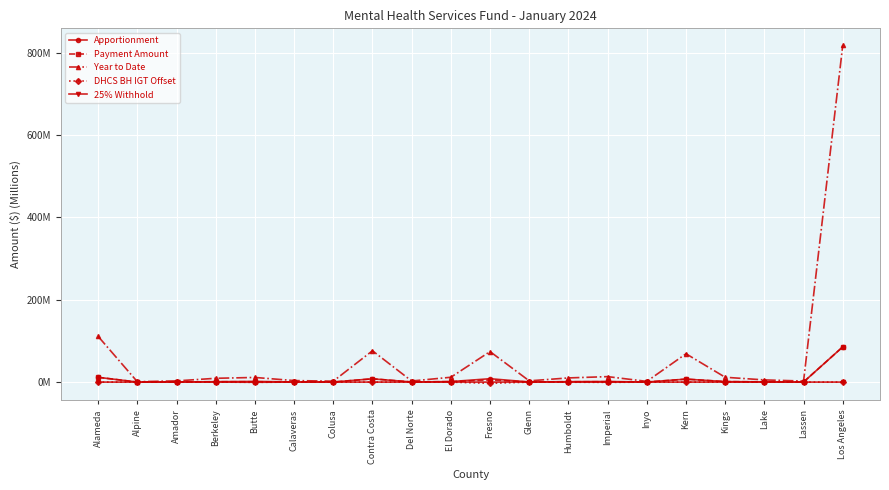

At which category is the sum across all series the highest?

Los Angeles